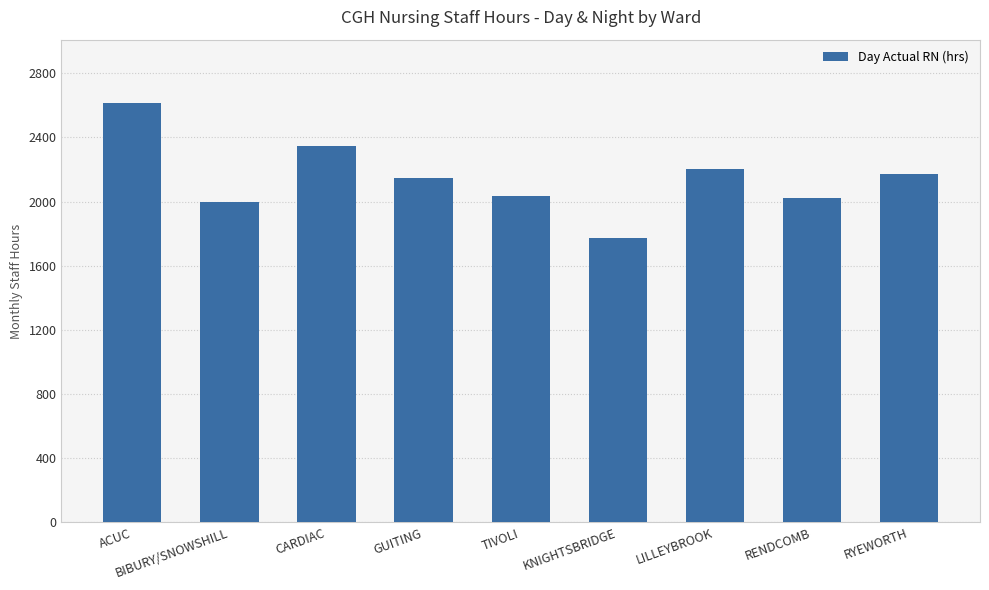

Which category has the lowest value across all series?

KNIGHTSBRIDGE